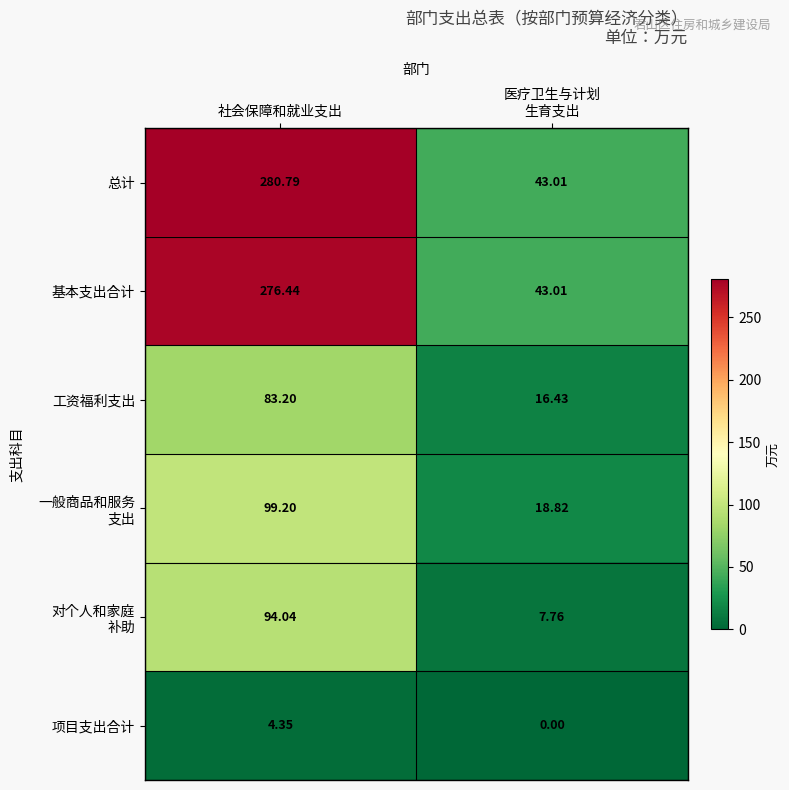

Which series changed the most between 社会保障和就业支出 and 医疗卫生与计划
生育支出?

总计